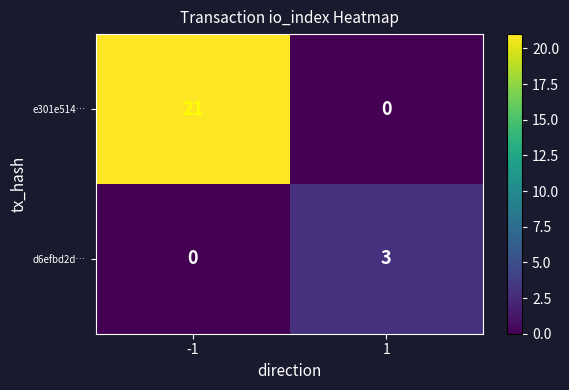

Rank the series by their average value, from highest to lowest.

e301e514…, d6efbd2d…